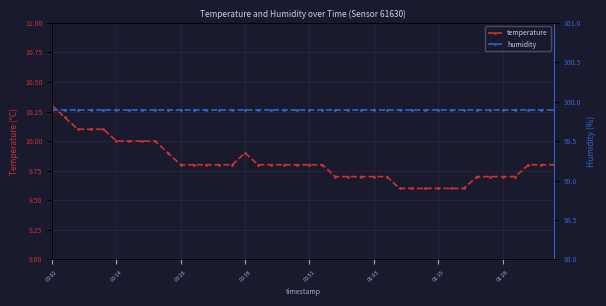

What is the lowest value of the temperature series?

9.6